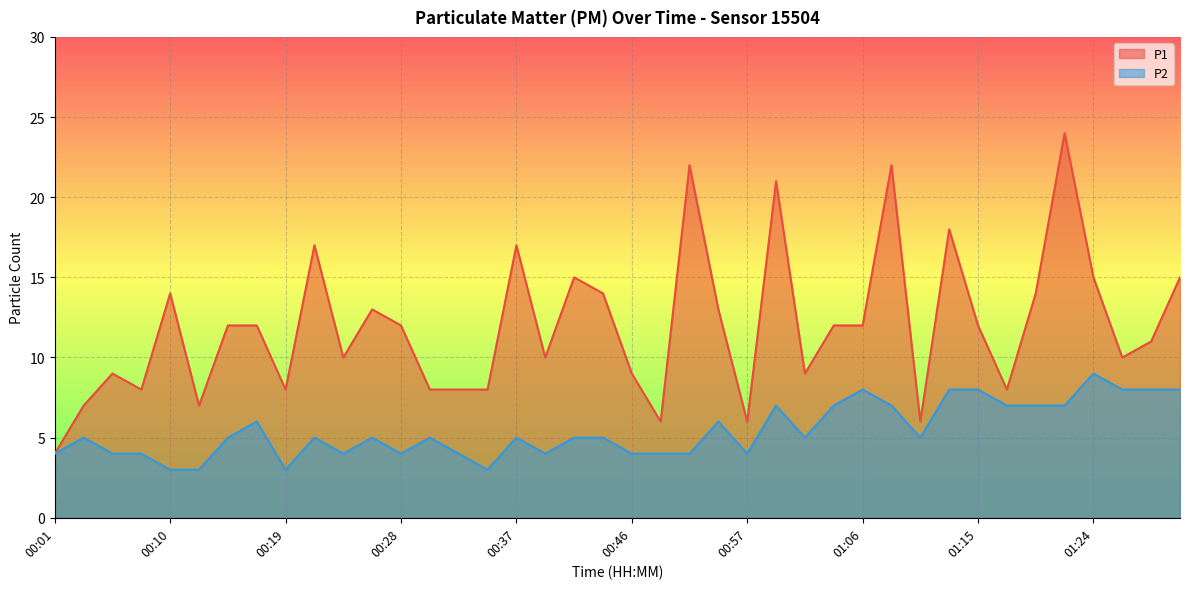

At which label does P1 reach its minimum?

00:01